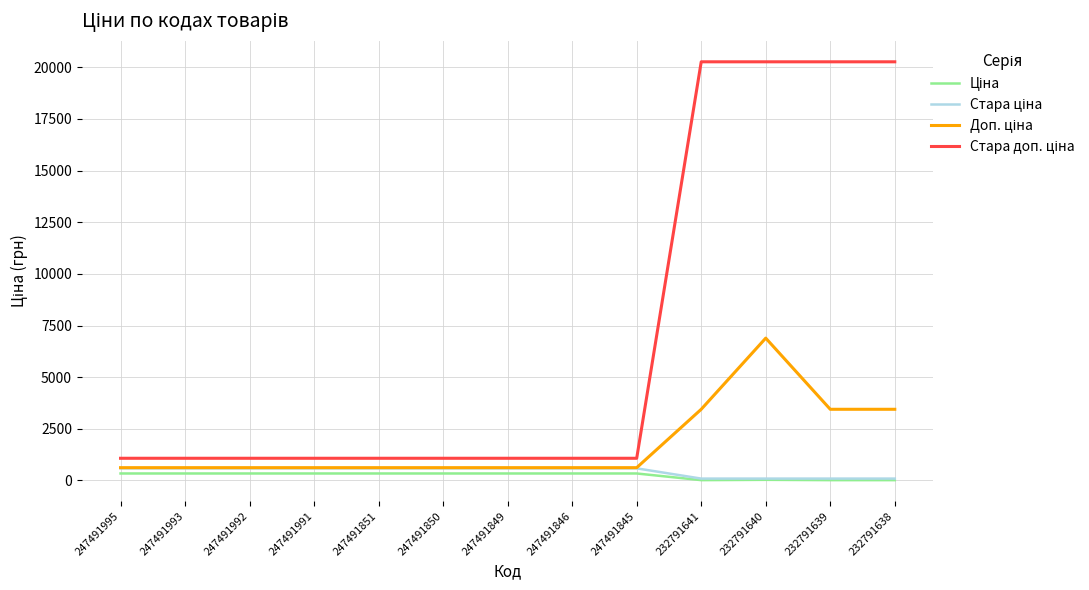

At which category is the sum across all series the highest?

232791640